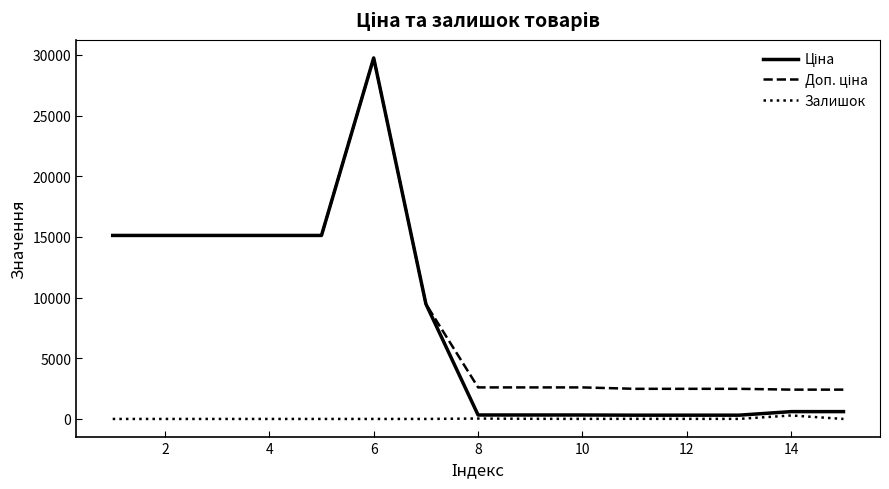

Does the chart display data point markers on the line(s)?

No